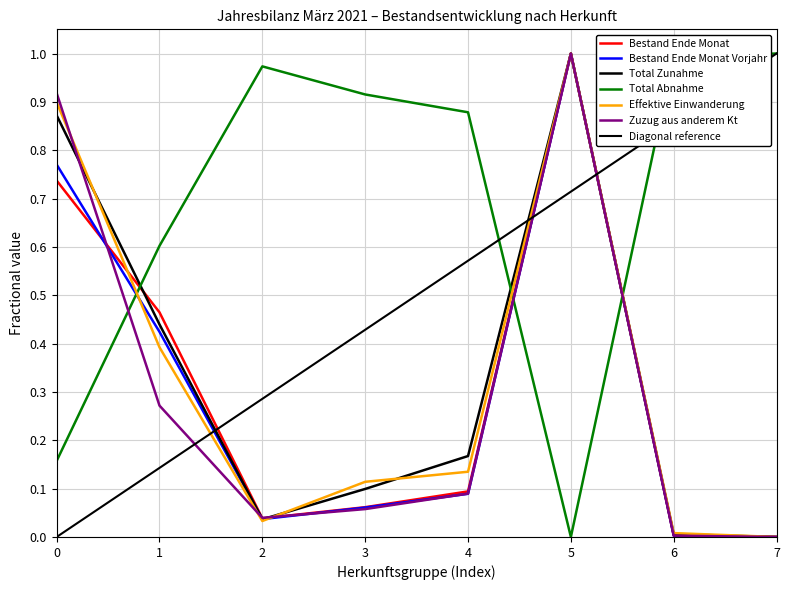

True or false: Zuzug aus anderem Kt and Effektive Einwanderung cross at least once.

True